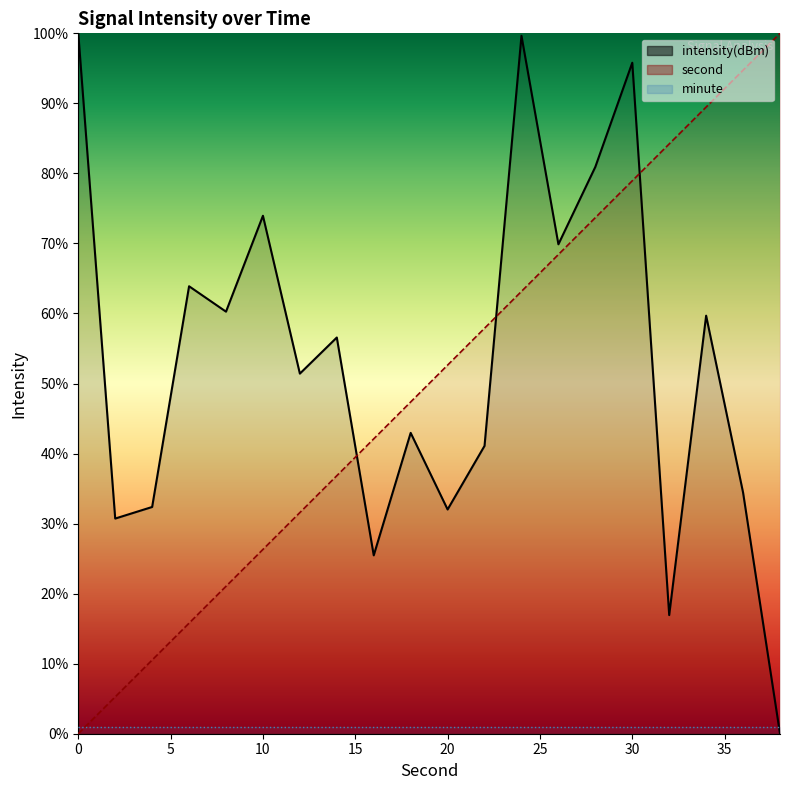

What is the average value of the intensity(dBm) series?

53.4